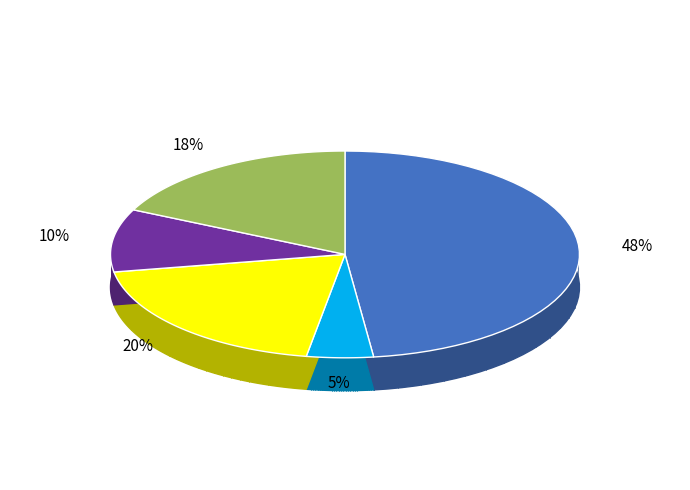

Is it true that фрукты is 22% of the pie?

False